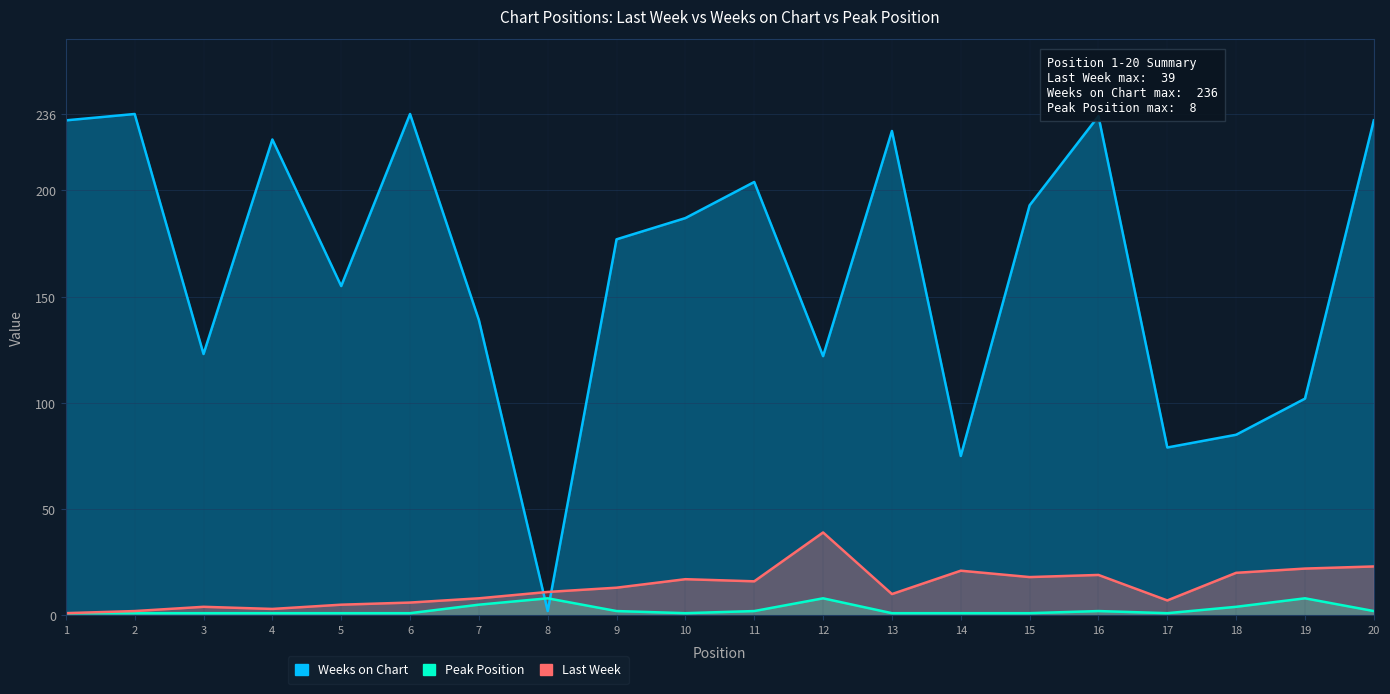

What is the lowest value of the Peak Position series?

1